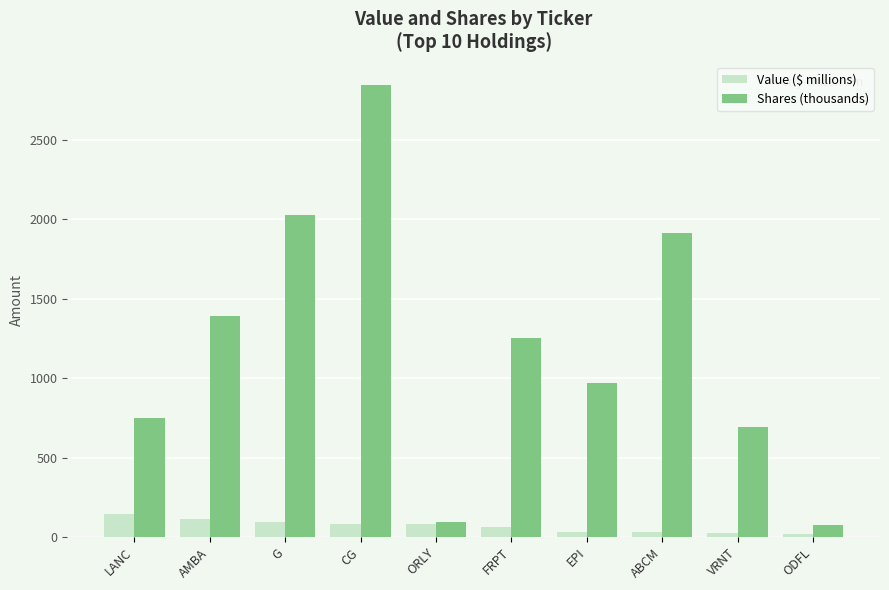

What is the difference between the highest and lowest values at G?

1932.3